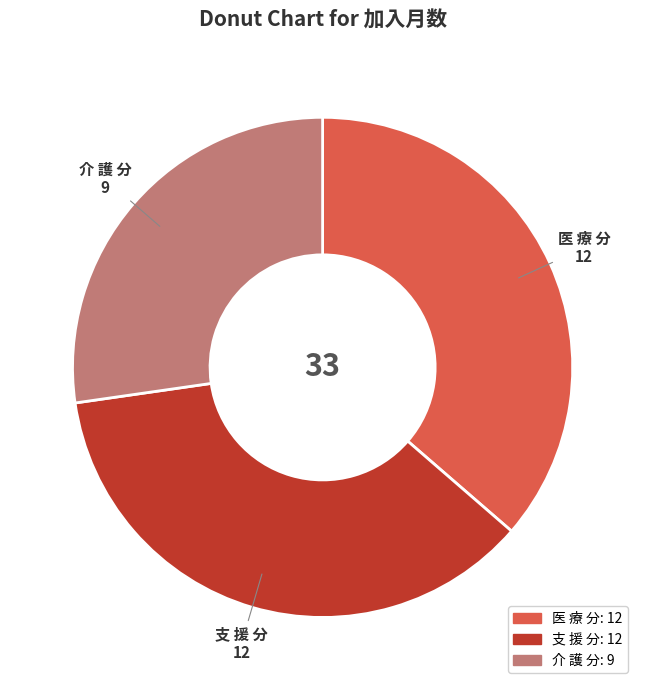

Is there any slice that represents more than half of the pie?

No